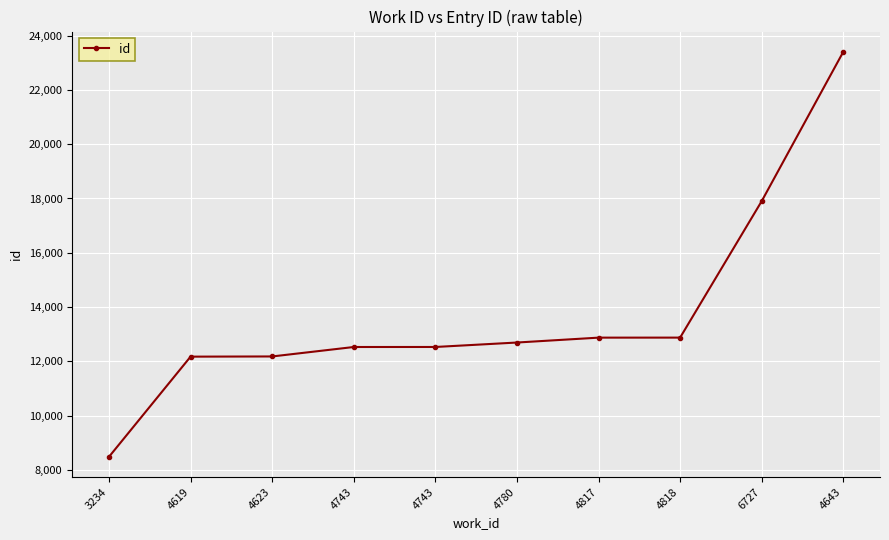

How many lines are shown in the chart?

1